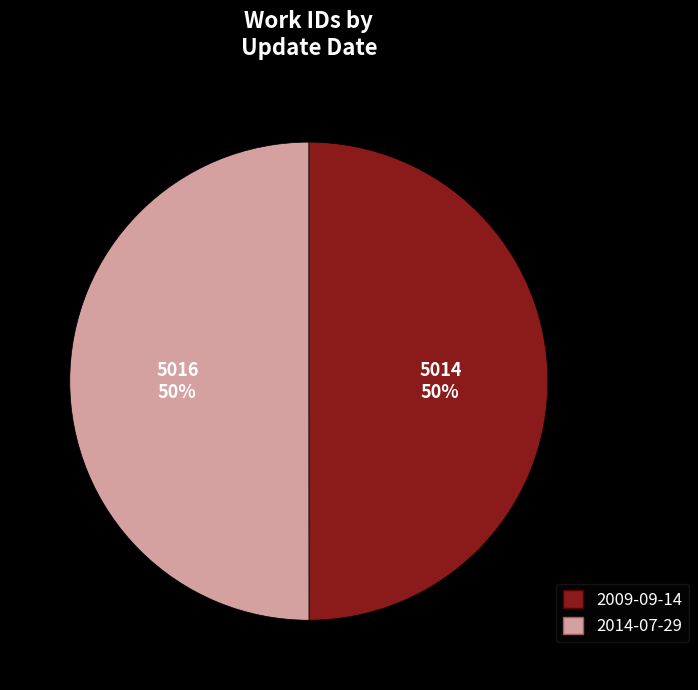

To the nearest percent, what is the average slice percentage?

50%